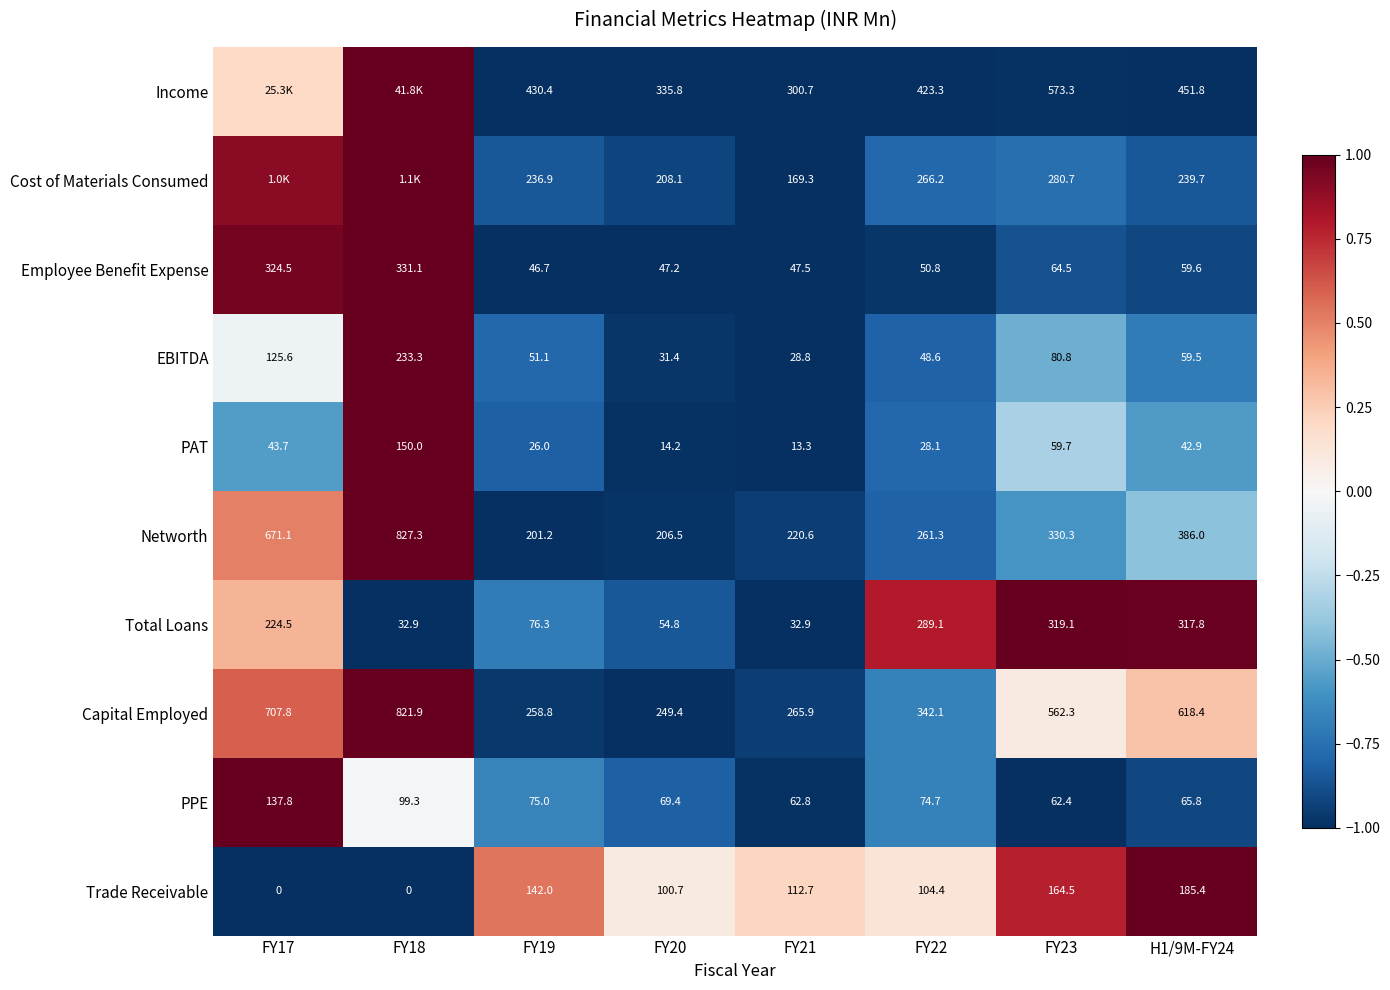

At which category is the sum across all series the highest?

FY18